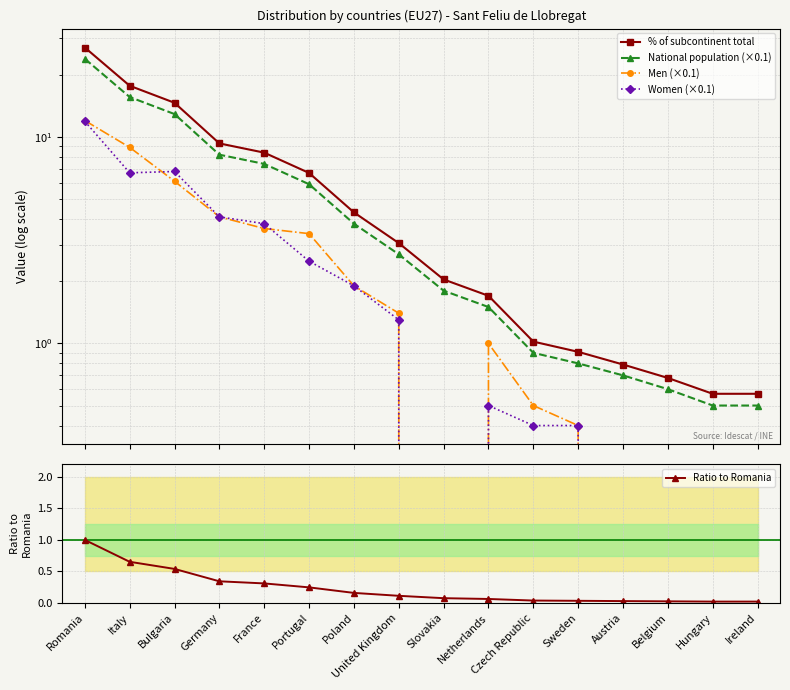

True or false: Women (×0.1) has more than 2 points higher than both neighbors.

False